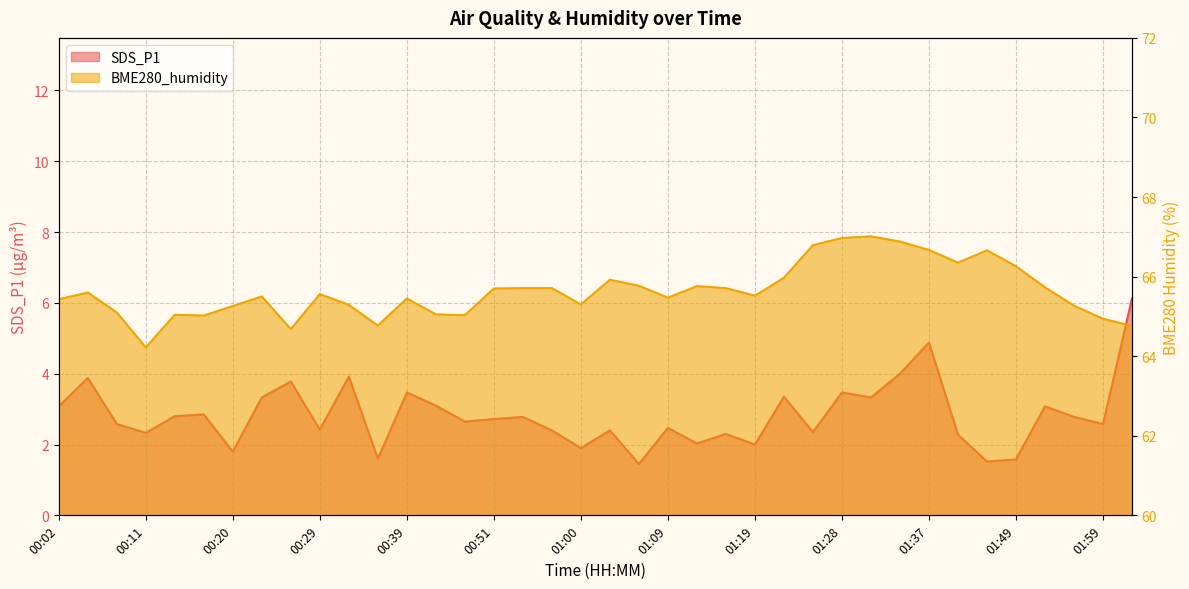

Does the chart have visible grid lines?

Yes